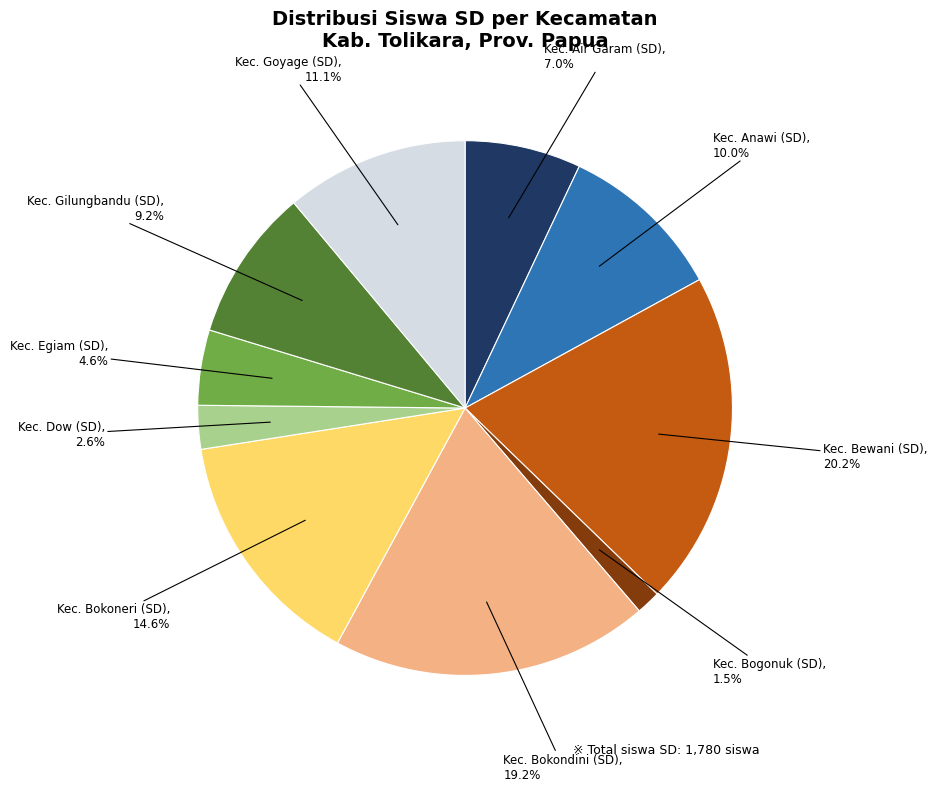

Is there a majority slice in this chart?

No